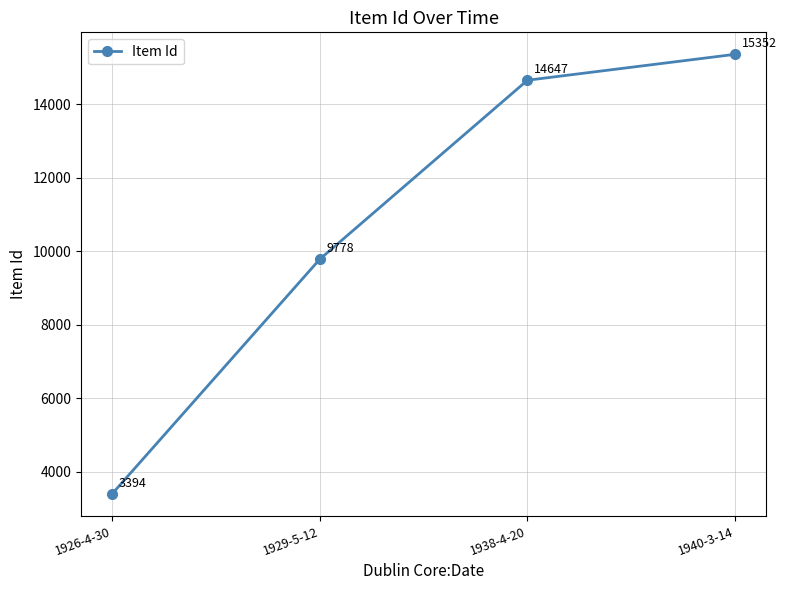

What is the ratio of the value at 1940-3-14 to the value at 1929-5-12?

1.6